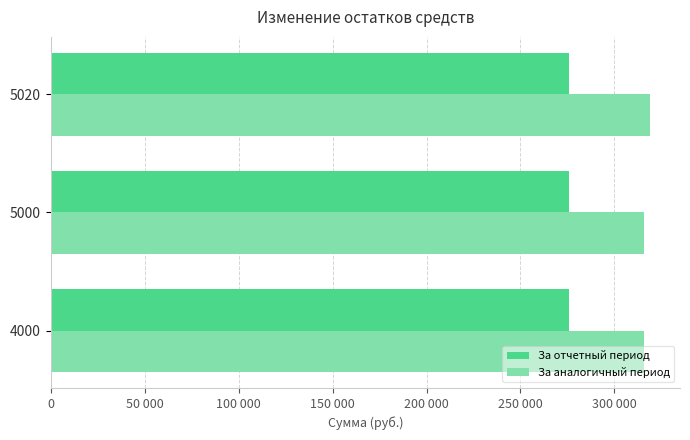

Which series has the largest total across all categories?

За аналогичный период